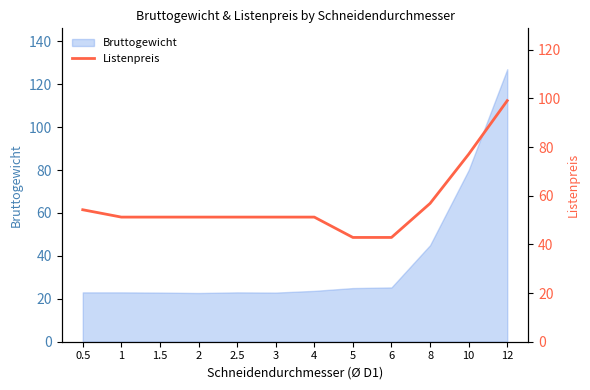

Where is the data nearest to the value 70?

10